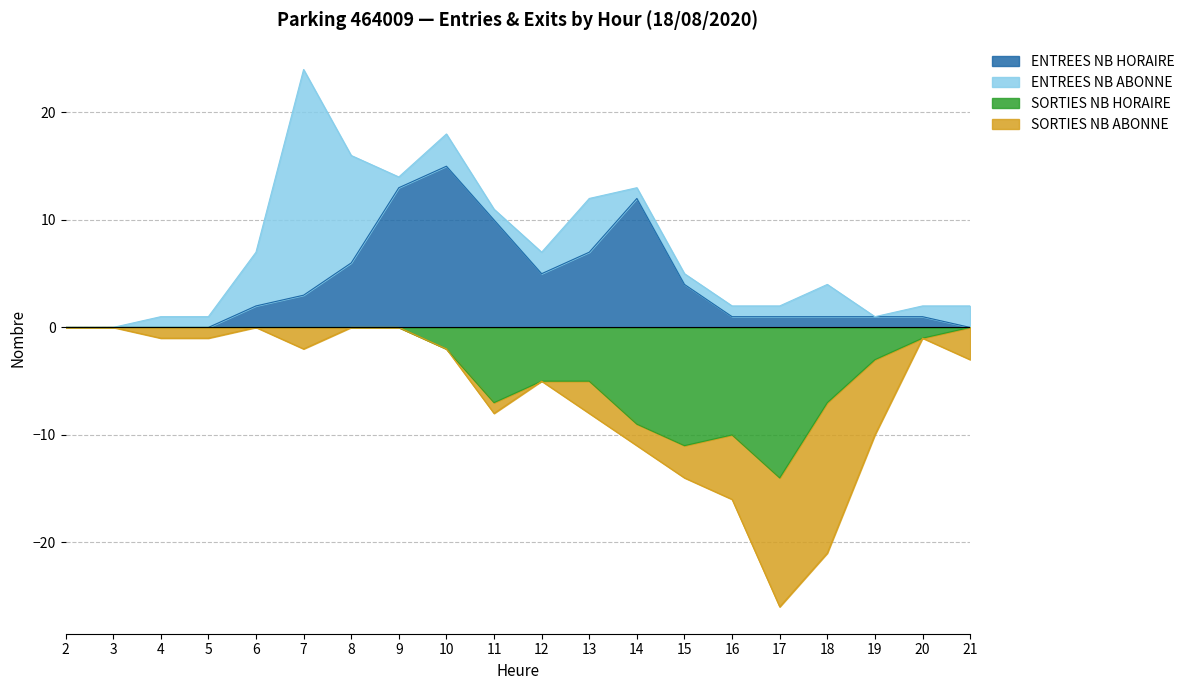

Which series has the largest total across all categories?

ENTREES_NB_HORAIRE